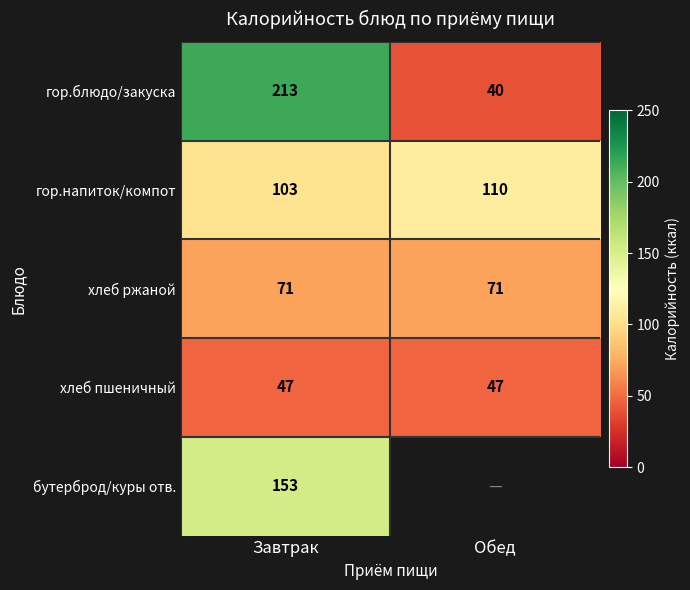

Where is гор.блюдо/закуска nearest to the value 126?

Обед